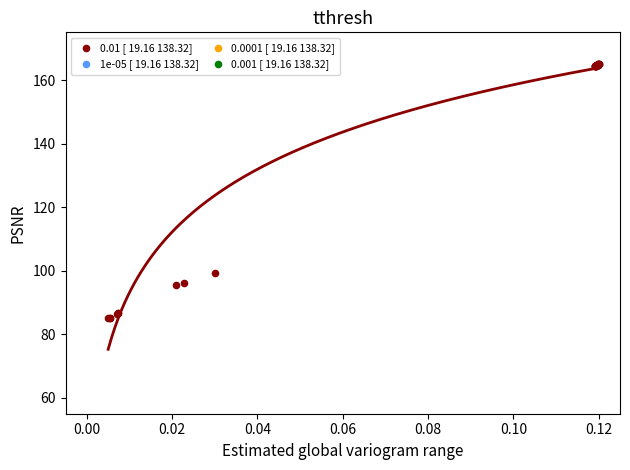

What Y value in the scatter plot is closest to 125?

99.3